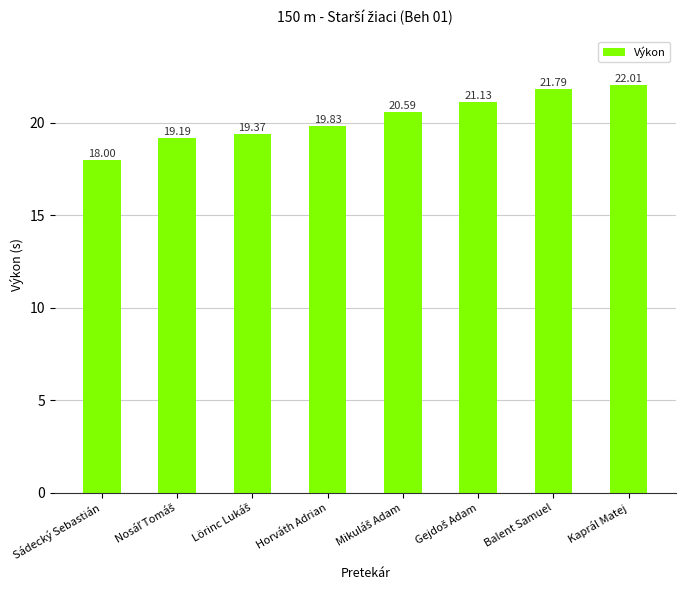

Reading right to left, transcribe all the data shown in this chart.

22.0	21.8	21.1	20.6	19.8	19.4	19.2	18.0